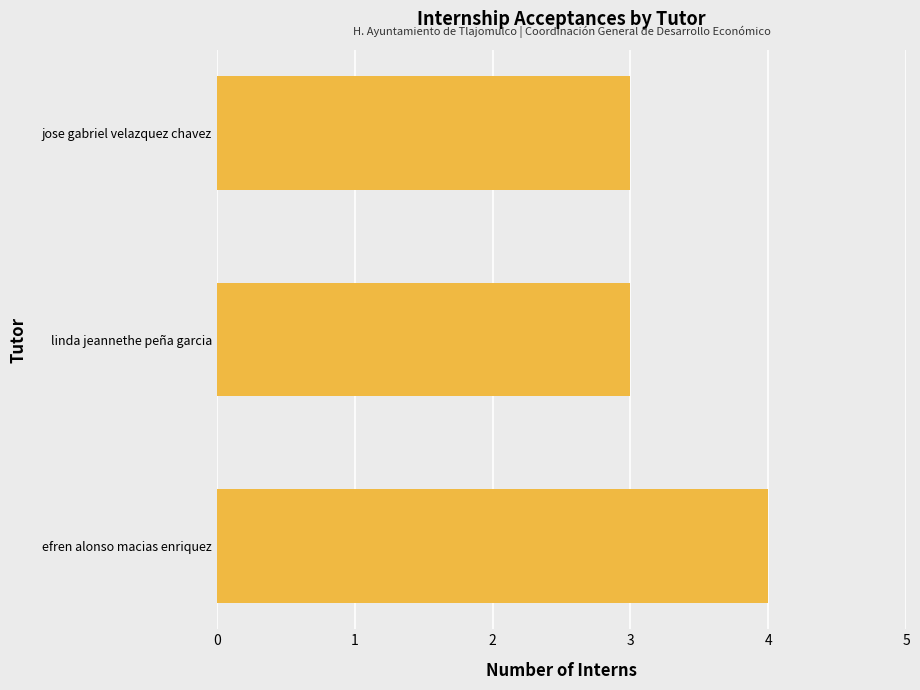

Are the bars horizontal?

Yes